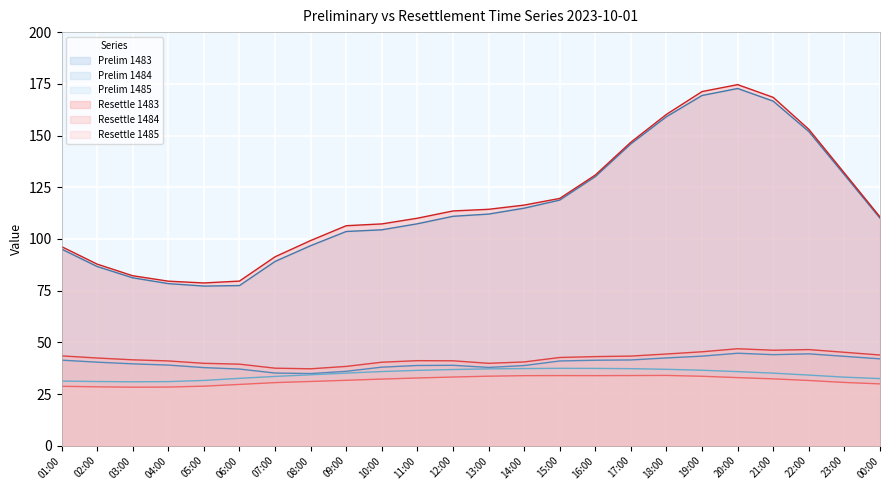

What is the label of the 21st point from the right?

04:00